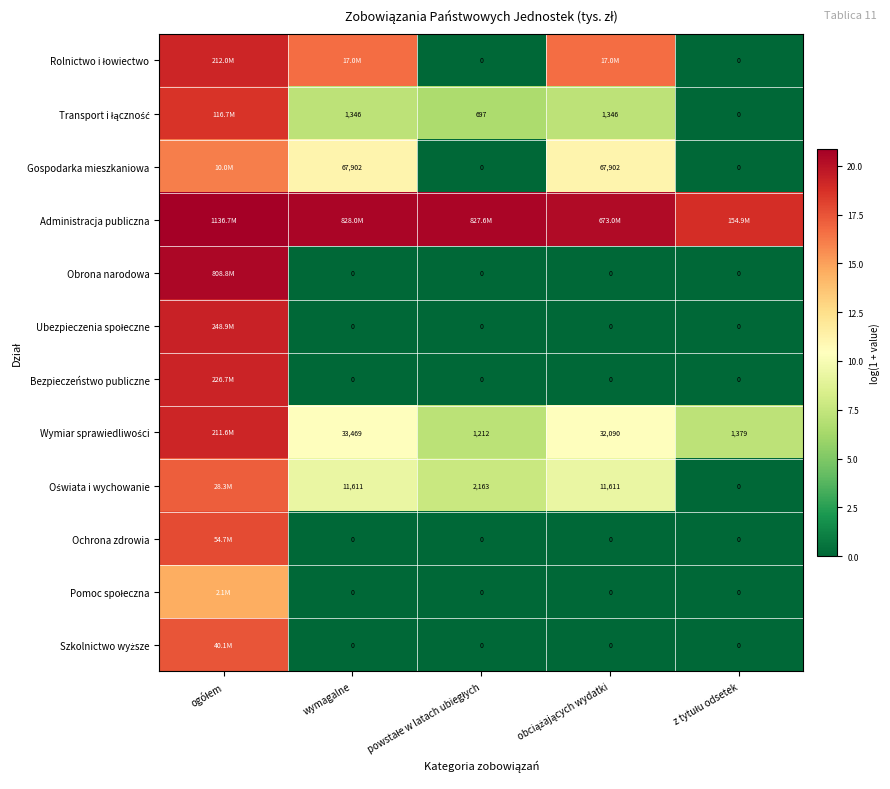

Which category has the lowest value in the Gospodarka mieszkaniowa series?

powstałe w latach ubiegłych